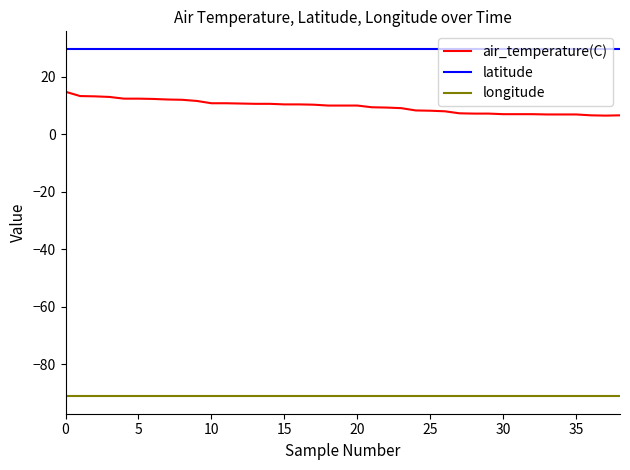

What is the lowest value of the air_temperature(C) series?

6.4